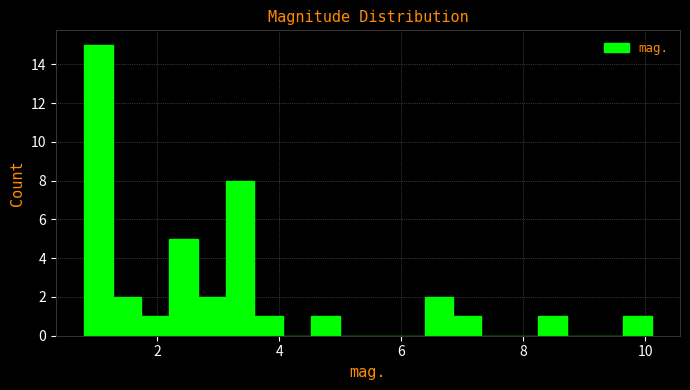

Around what value on the x-axis is the tallest bar? Give the approximate position of its centre, as read against the axis.

1.0